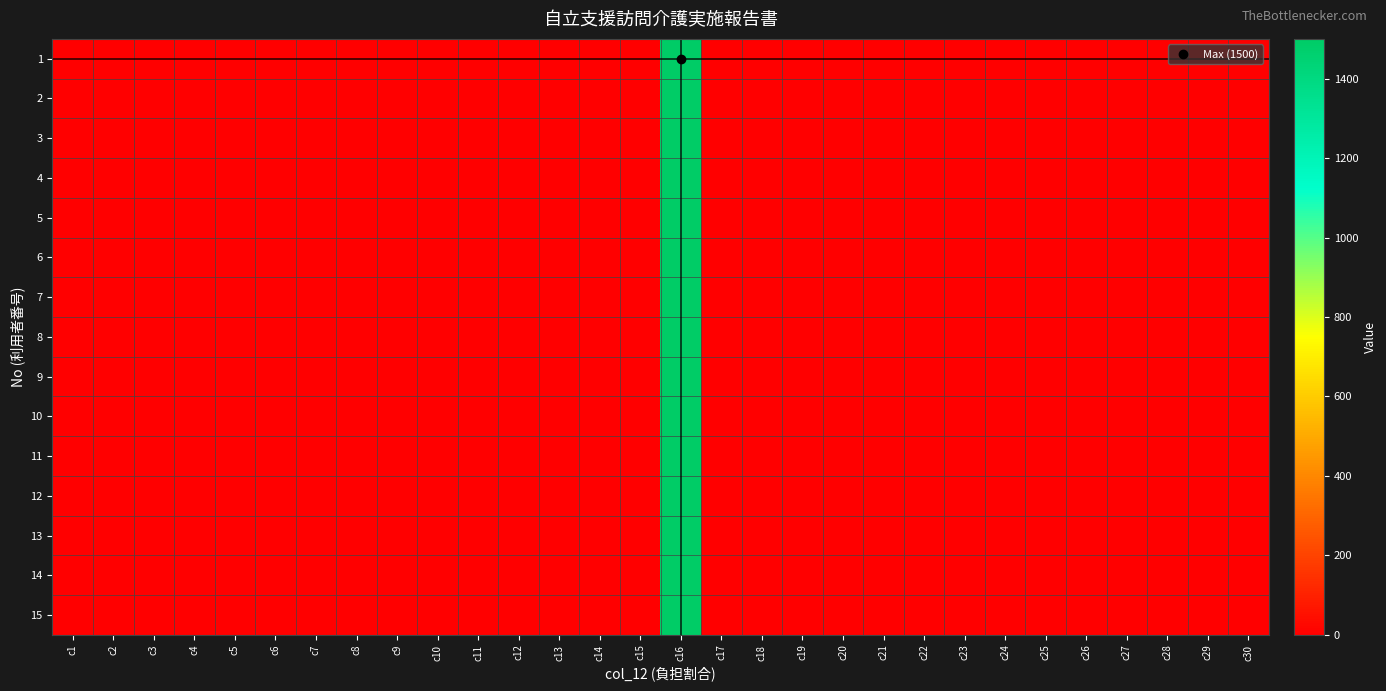

Reading left to right, extract all data points from this chart.

1: c1=0	c2=0	c3=0	c4=0	c5=0	c6=0	c7=0	c8=0	c9=0	c10=0	c11=0	c12=0	c13=0	c14=0	c15=0	c16=1500	c17=1	c18=0	c19=0	c20=0	c21=0	c22=0	c23=0	c24=0	c25=0	c26=0	c27=0	c28=0	c29=0	c30=0
2: c1=0	c2=0	c3=0	c4=0	c5=0	c6=0	c7=0	c8=0	c9=0	c10=0	c11=0	c12=0	c13=0	c14=0	c15=0	c16=1500	c17=1	c18=0	c19=0	c20=0	c21=0	c22=0	c23=0	c24=0	c25=0	c26=0	c27=0	c28=0	c29=0	c30=0
3: c1=0	c2=0	c3=0	c4=0	c5=0	c6=0	c7=0	c8=0	c9=0	c10=0	c11=0	c12=0	c13=0	c14=0	c15=0	c16=1500	c17=1	c18=0	c19=0	c20=0	c21=0	c22=0	c23=0	c24=0	c25=0	c26=0	c27=0	c28=0	c29=0	c30=0
4: c1=0	c2=0	c3=0	c4=0	c5=0	c6=0	c7=0	c8=0	c9=0	c10=0	c11=0	c12=0	c13=0	c14=0	c15=0	c16=1500	c17=1	c18=0	c19=0	c20=0	c21=0	c22=0	c23=0	c24=0	c25=0	c26=0	c27=0	c28=0	c29=0	c30=0
5: c1=0	c2=0	c3=0	c4=0	c5=0	c6=0	c7=0	c8=0	c9=0	c10=0	c11=0	c12=0	c13=0	c14=0	c15=0	c16=1500	c17=1	c18=0	c19=0	c20=0	c21=0	c22=0	c23=0	c24=0	c25=0	c26=0	c27=0	c28=0	c29=0	c30=0
6: c1=0	c2=0	c3=0	c4=0	c5=0	c6=0	c7=0	c8=0	c9=0	c10=0	c11=0	c12=0	c13=0	c14=0	c15=0	c16=1500	c17=1	c18=0	c19=0	c20=0	c21=0	c22=0	c23=0	c24=0	c25=0	c26=0	c27=0	c28=0	c29=0	c30=0
7: c1=0	c2=0	c3=0	c4=0	c5=0	c6=0	c7=0	c8=0	c9=0	c10=0	c11=0	c12=0	c13=0	c14=0	c15=0	c16=1500	c17=1	c18=0	c19=0	c20=0	c21=0	c22=0	c23=0	c24=0	c25=0	c26=0	c27=0	c28=0	c29=0	c30=0
8: c1=0	c2=0	c3=0	c4=0	c5=0	c6=0	c7=0	c8=0	c9=0	c10=0	c11=0	c12=0	c13=0	c14=0	c15=0	c16=1500	c17=1	c18=0	c19=0	c20=0	c21=0	c22=0	c23=0	c24=0	c25=0	c26=0	c27=0	c28=0	c29=0	c30=0
9: c1=0	c2=0	c3=0	c4=0	c5=0	c6=0	c7=0	c8=0	c9=0	c10=0	c11=0	c12=0	c13=0	c14=0	c15=0	c16=1500	c17=1	c18=0	c19=0	c20=0	c21=0	c22=0	c23=0	c24=0	c25=0	c26=0	c27=0	c28=0	c29=0	c30=0
10: c1=0	c2=0	c3=0	c4=0	c5=0	c6=0	c7=0	c8=0	c9=0	c10=0	c11=0	c12=0	c13=0	c14=0	c15=0	c16=1500	c17=1	c18=0	c19=0	c20=0	c21=0	c22=0	c23=0	c24=0	c25=0	c26=0	c27=0	c28=0	c29=0	c30=0
11: c1=0	c2=0	c3=0	c4=0	c5=0	c6=0	c7=0	c8=0	c9=0	c10=0	c11=0	c12=0	c13=0	c14=0	c15=0	c16=1500	c17=1	c18=0	c19=0	c20=0	c21=0	c22=0	c23=0	c24=0	c25=0	c26=0	c27=0	c28=0	c29=0	c30=0
12: c1=0	c2=0	c3=0	c4=0	c5=0	c6=0	c7=0	c8=0	c9=0	c10=0	c11=0	c12=0	c13=0	c14=0	c15=0	c16=1500	c17=1	c18=0	c19=0	c20=0	c21=0	c22=0	c23=0	c24=0	c25=0	c26=0	c27=0	c28=0	c29=0	c30=0
13: c1=0	c2=0	c3=0	c4=0	c5=0	c6=0	c7=0	c8=0	c9=0	c10=0	c11=0	c12=0	c13=0	c14=0	c15=0	c16=1500	c17=1	c18=0	c19=0	c20=0	c21=0	c22=0	c23=0	c24=0	c25=0	c26=0	c27=0	c28=0	c29=0	c30=0
14: c1=0	c2=0	c3=0	c4=0	c5=0	c6=0	c7=0	c8=0	c9=0	c10=0	c11=0	c12=0	c13=0	c14=0	c15=0	c16=1500	c17=1	c18=0	c19=0	c20=0	c21=0	c22=0	c23=0	c24=0	c25=0	c26=0	c27=0	c28=0	c29=0	c30=0
15: c1=0	c2=0	c3=0	c4=0	c5=0	c6=0	c7=0	c8=0	c9=0	c10=0	c11=0	c12=0	c13=0	c14=0	c15=0	c16=1500	c17=1	c18=0	c19=0	c20=0	c21=0	c22=0	c23=0	c24=0	c25=0	c26=0	c27=0	c28=0	c29=0	c30=0